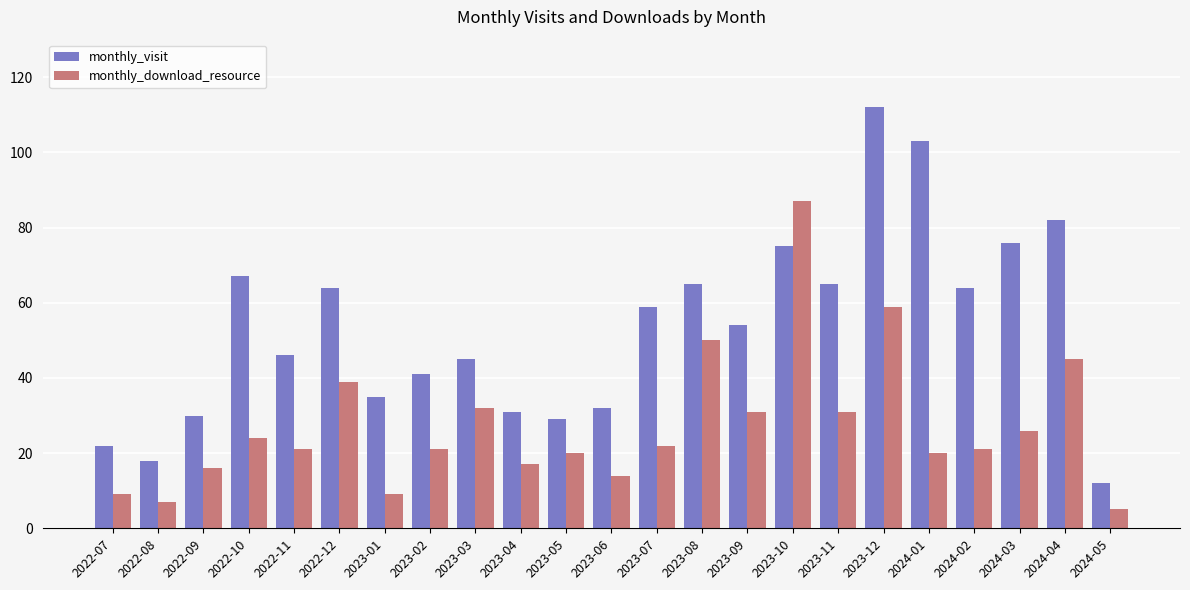

At which category does the chart reach its minimum across all series?

2024-05